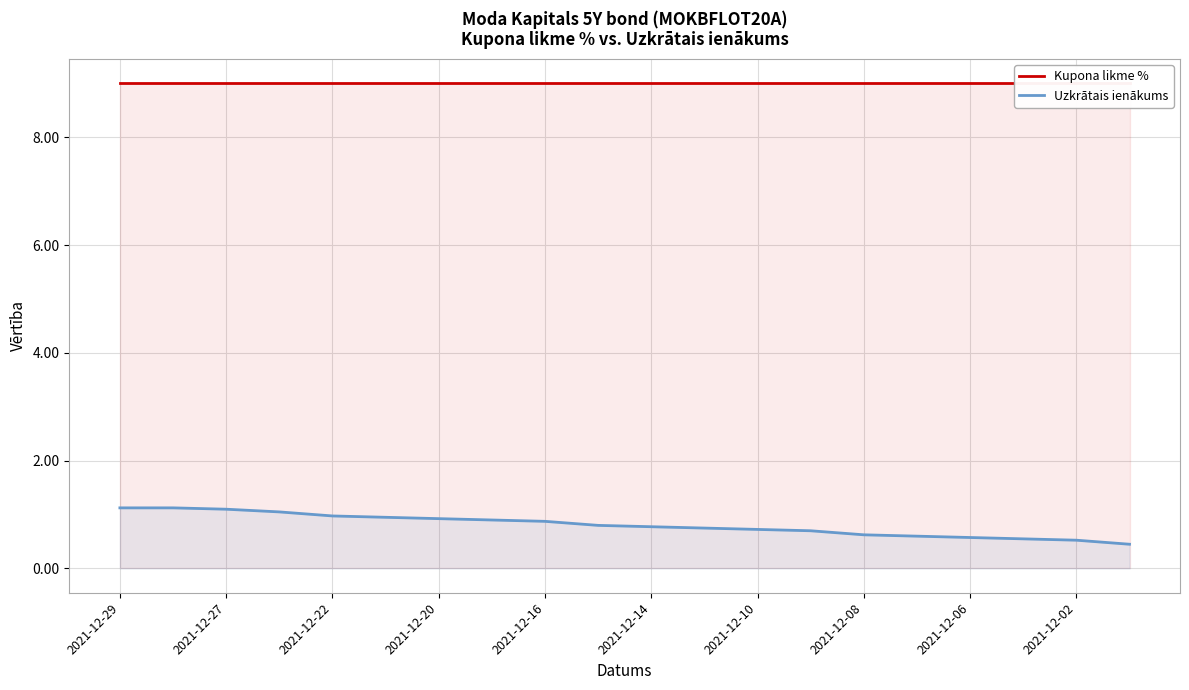

Which has a higher value, 2021-12-14 or 2021-12-22?

2021-12-14